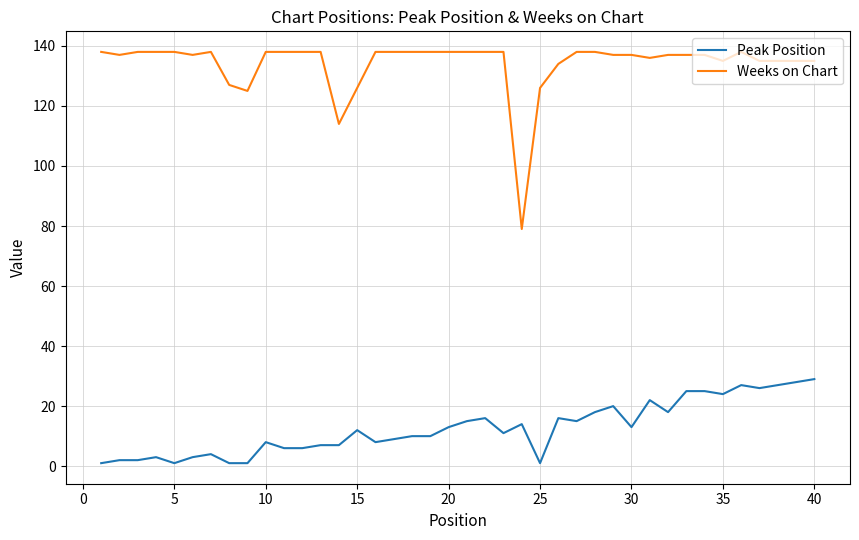

How many values in the Weeks on Chart series are below 138?

20